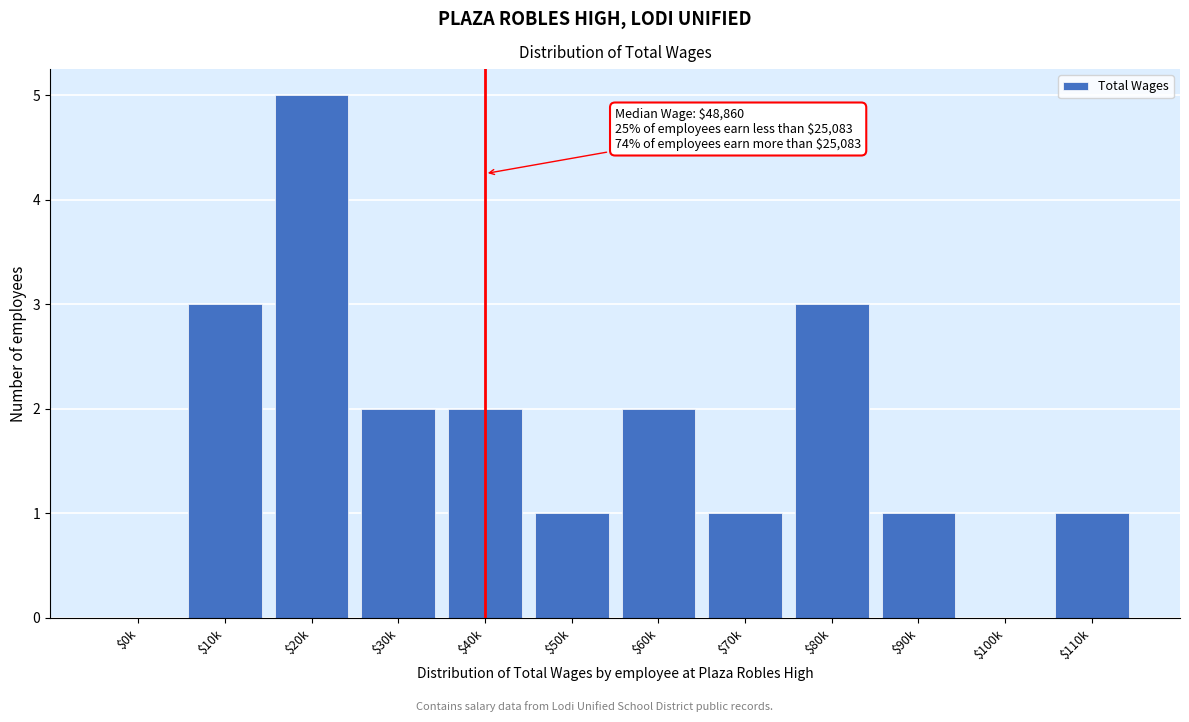

What is the sum of all values?

21